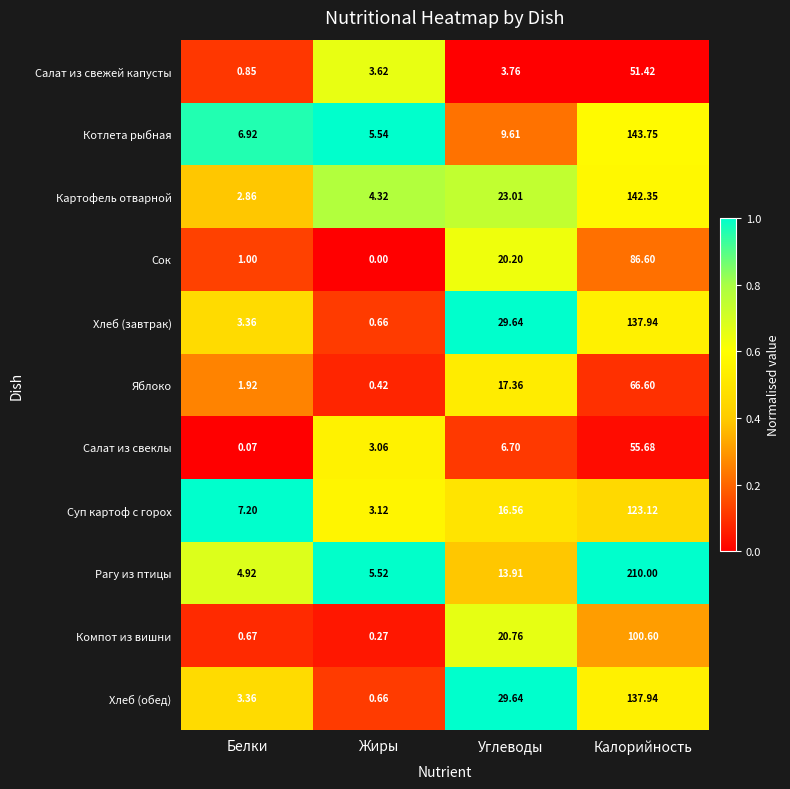

Which series has the largest range (max minus min)?

Рагу из птицы